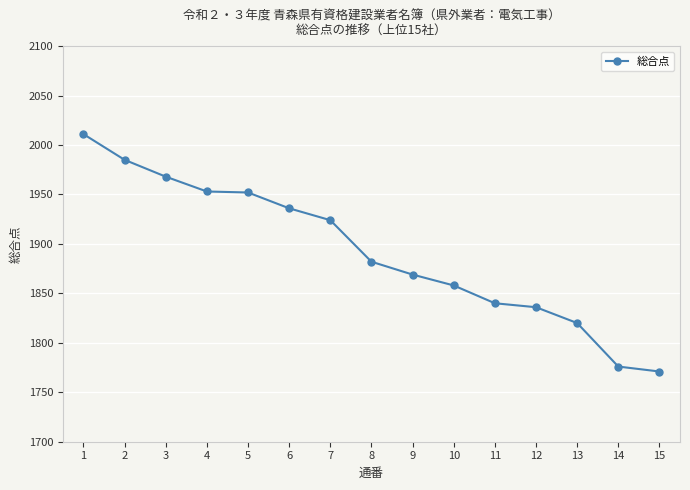

The chart shows a value of 1924 at 7. True or false?

True